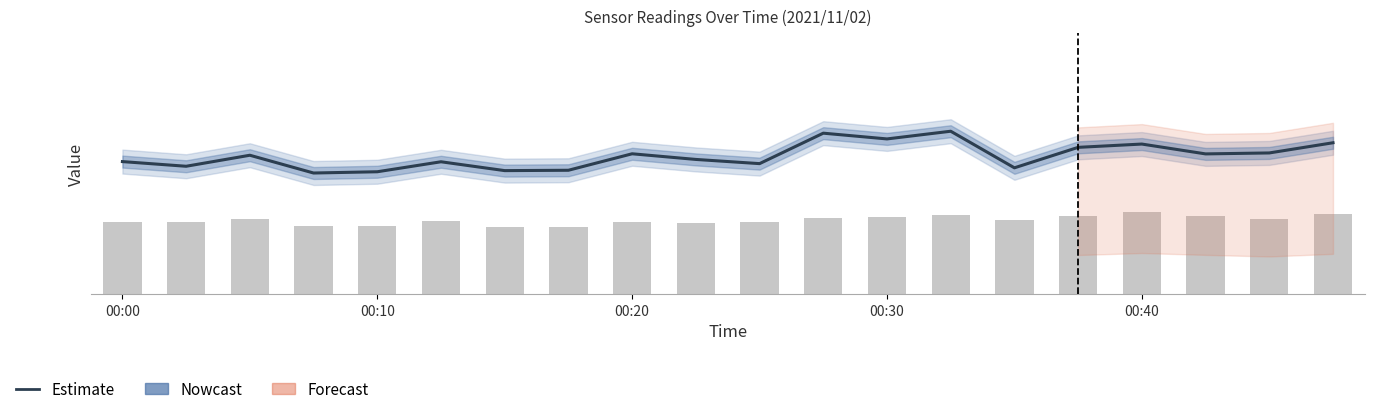

What is the difference between the maximum and minimum values in the SDS_P1 (Nowcast) series?

20.9